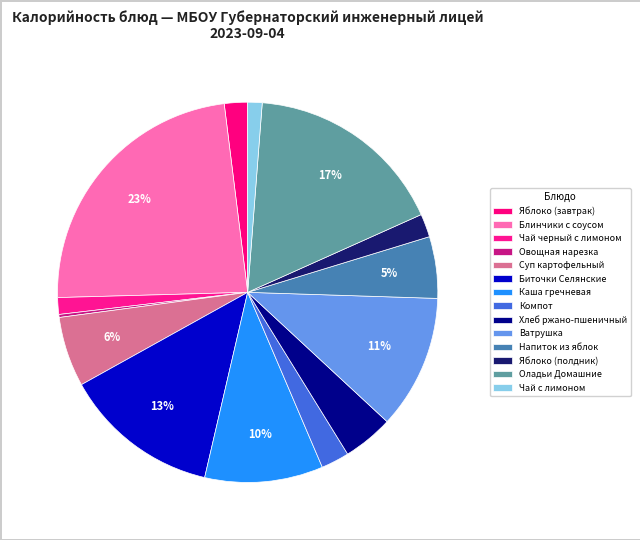

To the nearest percent, what portion does Яблоко (полдник) represent?

2%